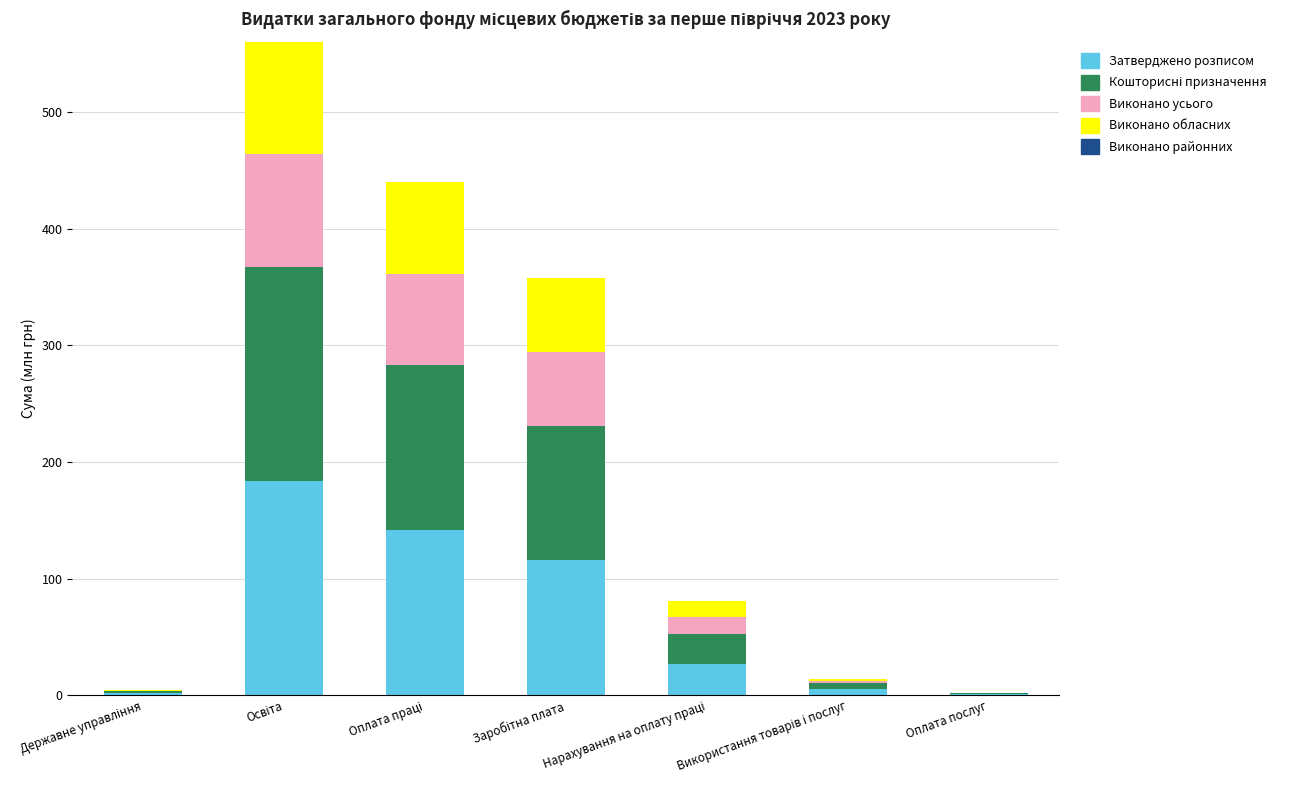

What is the sum of all Затверджено розписом values?

474.9